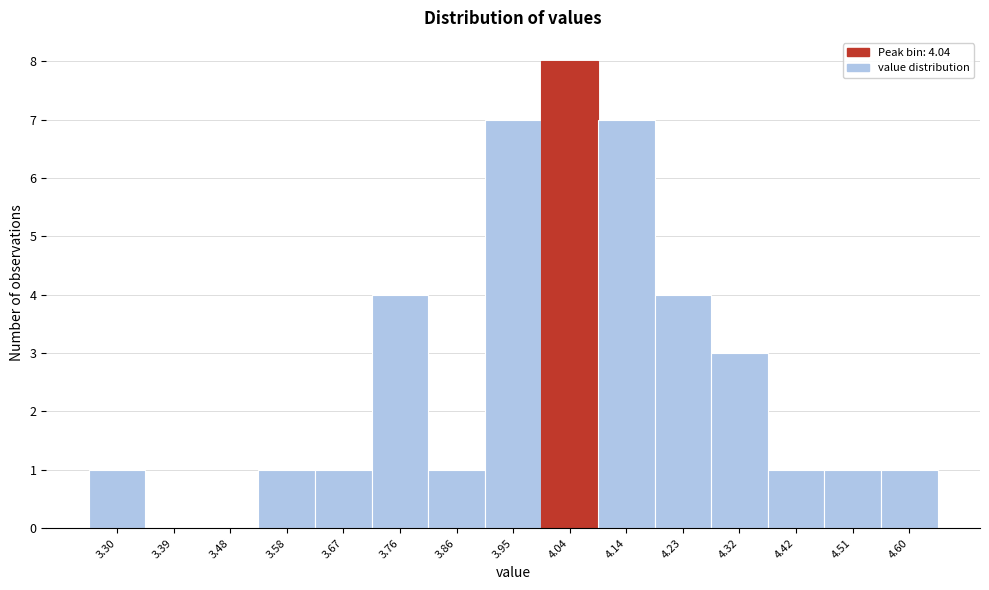

Which range on the x-axis has the tallest bar?

4.00 to 4.09